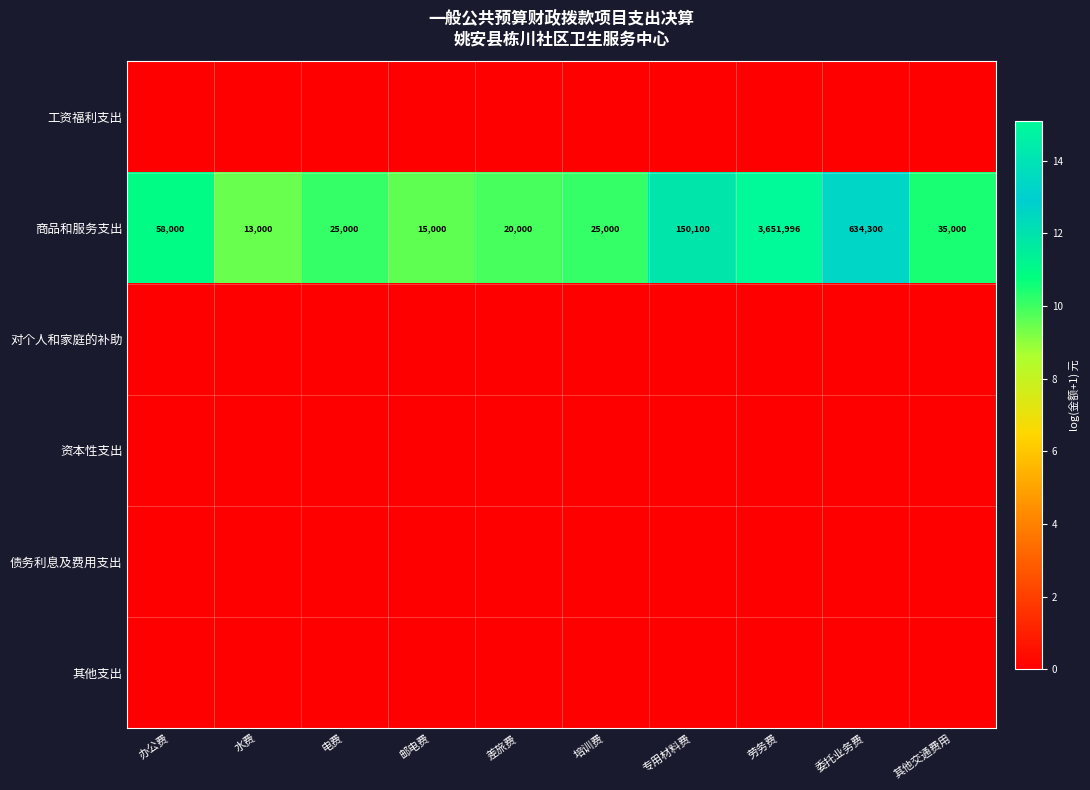

At how many categories does at least one series exceed 9?

10